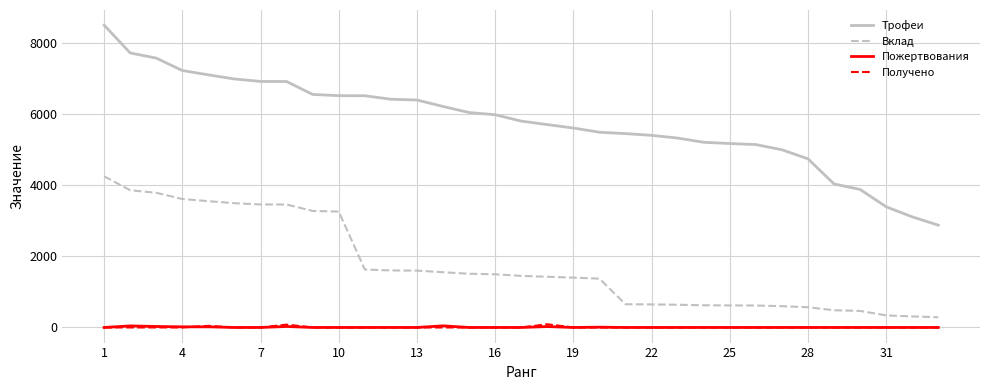

Which series has the largest total across all categories?

Трофеи